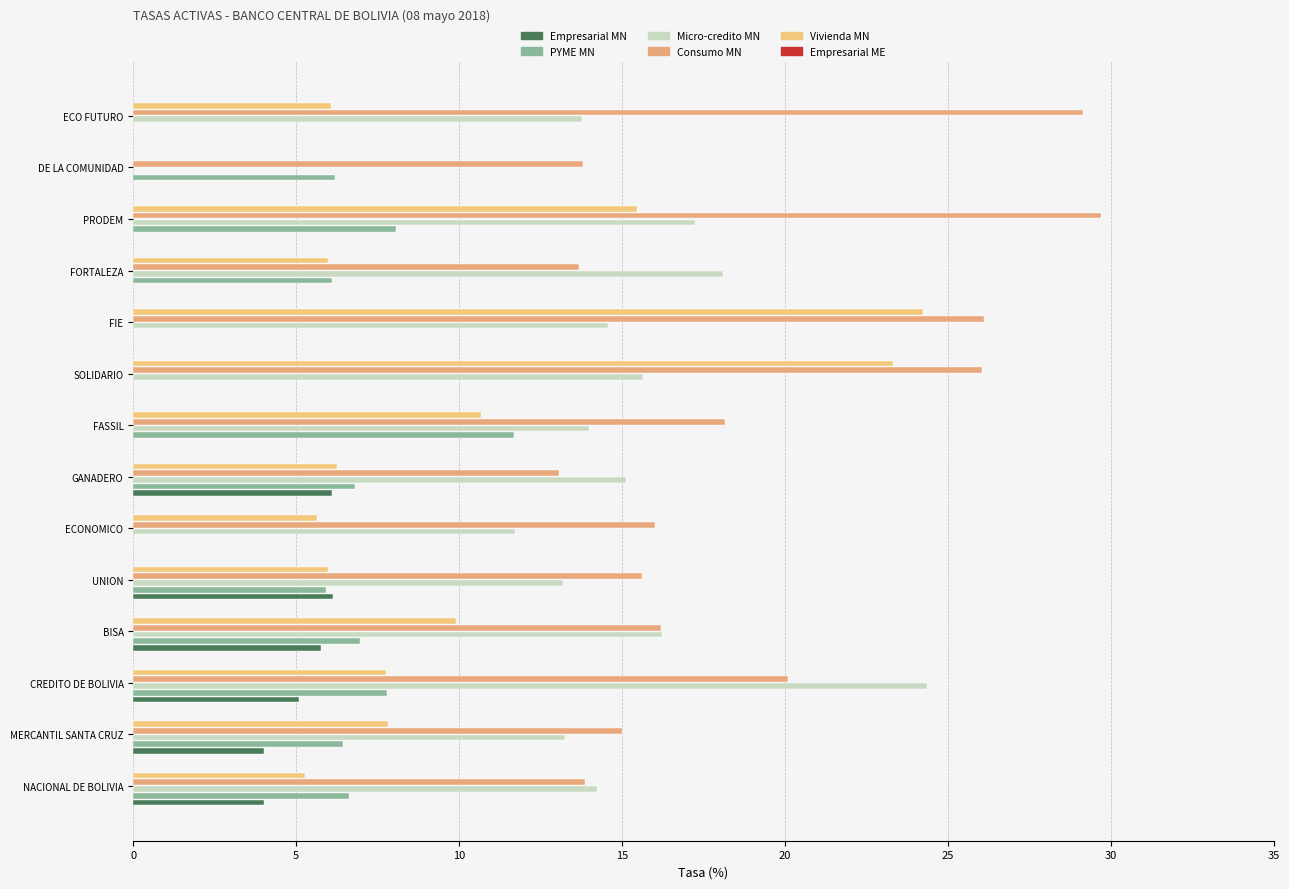

Which series has the largest total across all categories?

Consumo MN